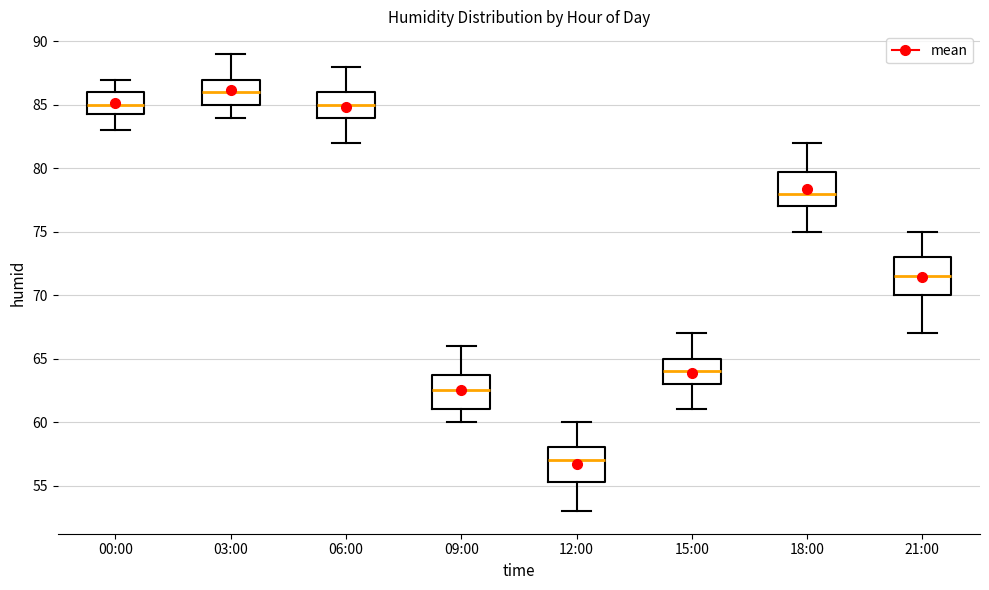

Which box's median line is the highest?

03:00